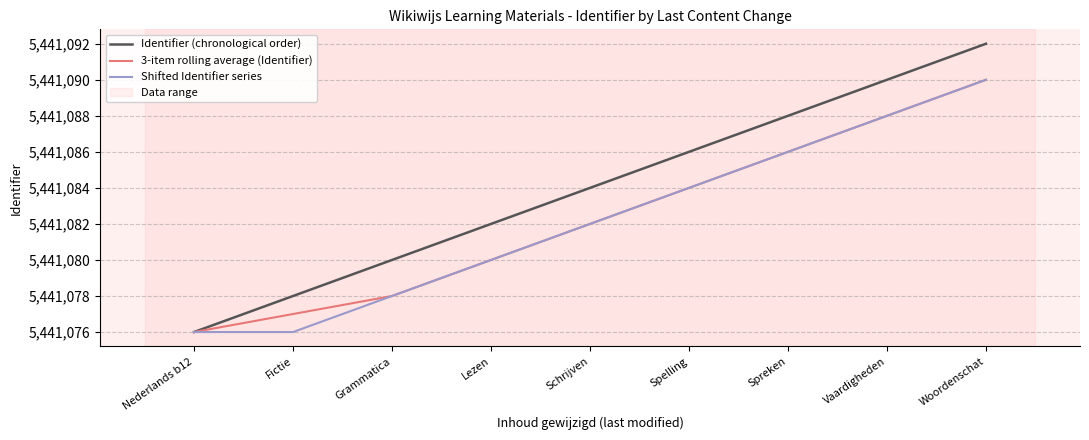

What position from the left is Vaardigheden?

8